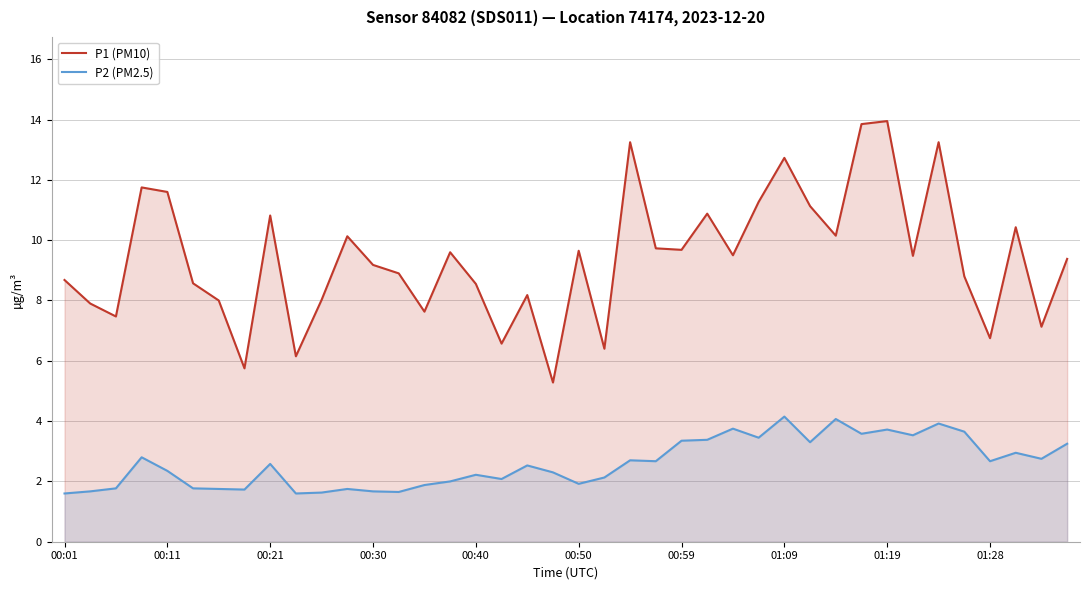

Between 13 and 39, which series saw the biggest shift?

P2 (PM2.5)